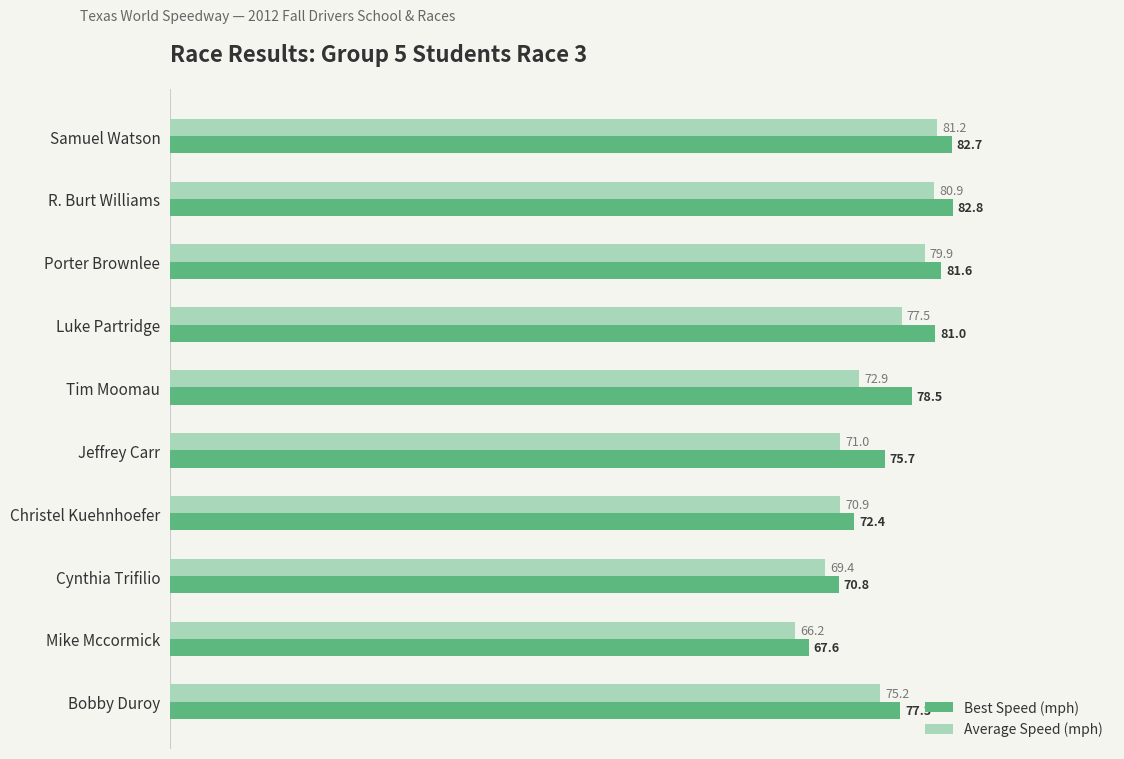

List the labels in order of Average Speed (mph) value, largest first.

Samuel Watson, R. Burt Williams, Porter Brownlee, Luke Partridge, Bobby Duroy, Tim Moomau, Jeffrey Carr, Christel Kuehnhoefer, Cynthia Trifilio, Mike Mccormick